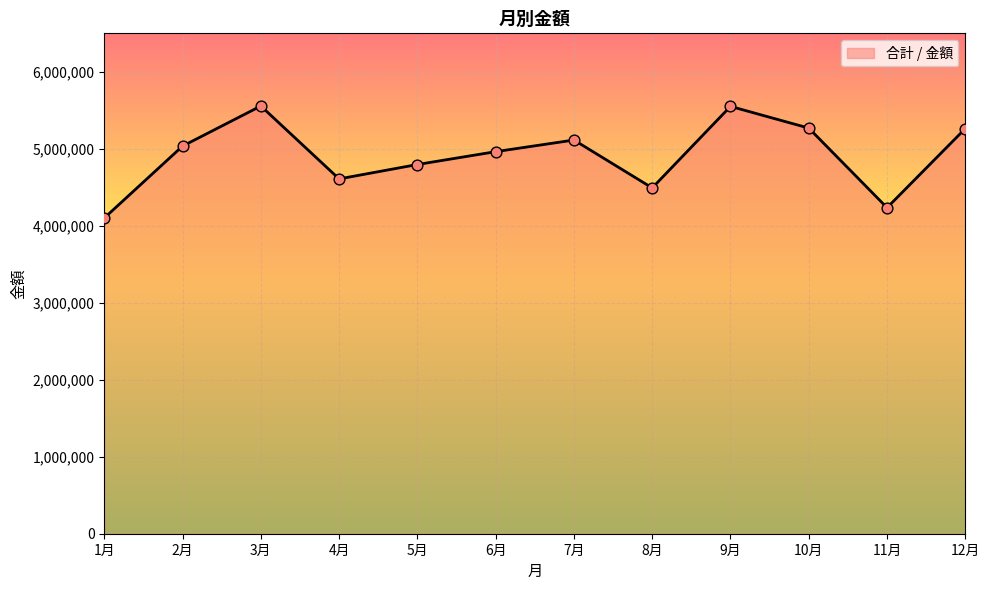

What is the change in value from 6月 to 9月?

+588000